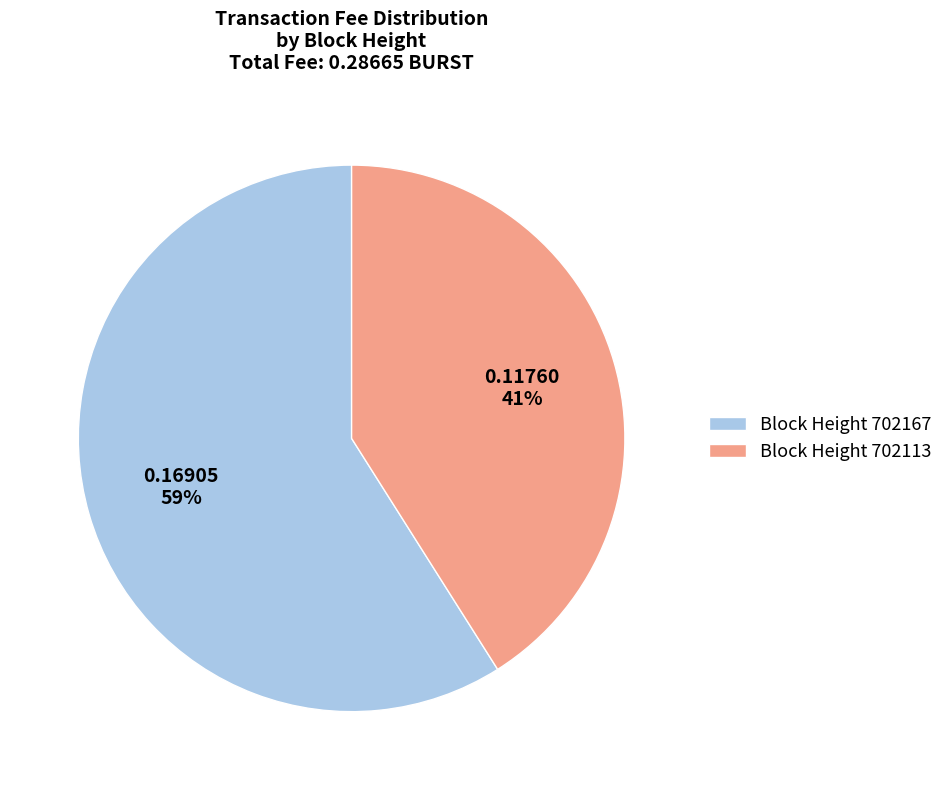

To the nearest percent, what portion does Block Height 702113 represent?

41%